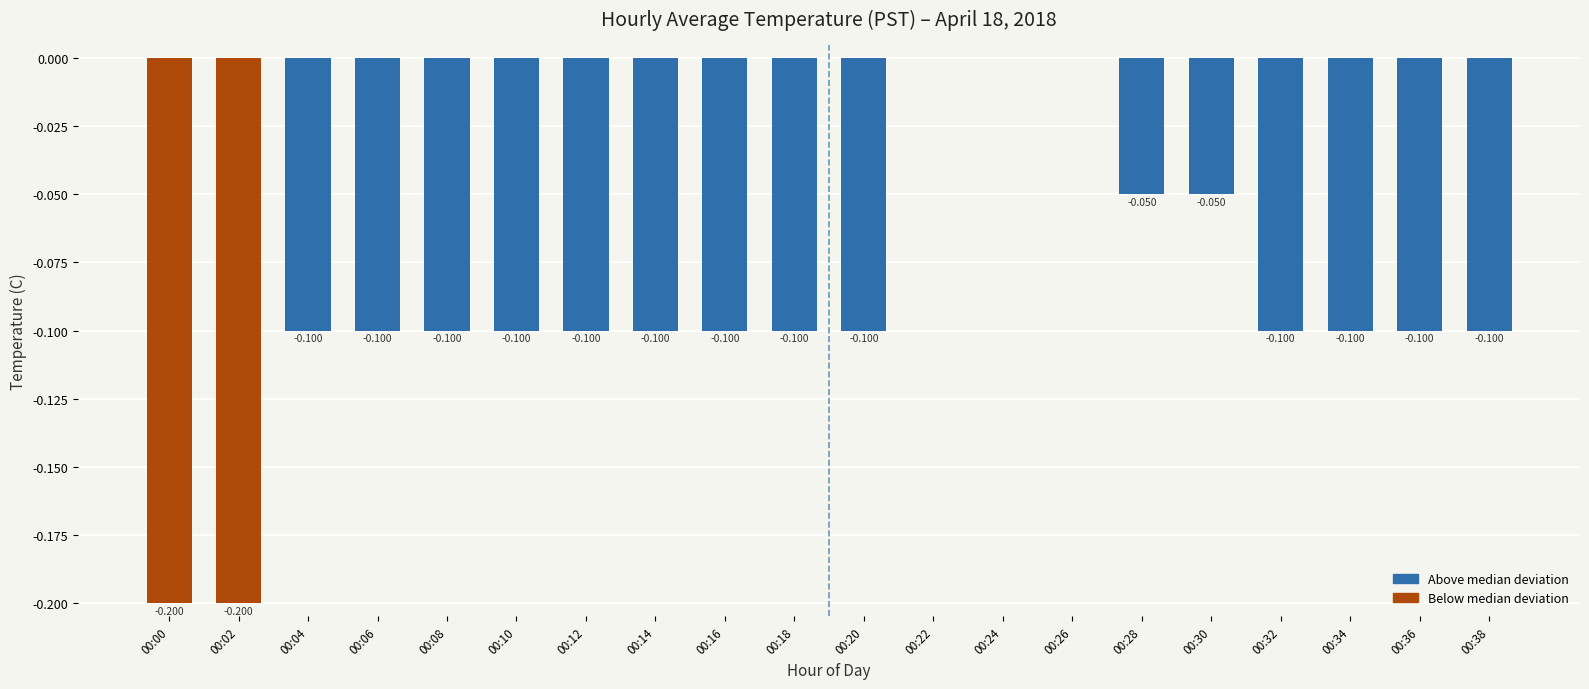

What is the sum of the values at 00:34 and 00:06?

-0.2